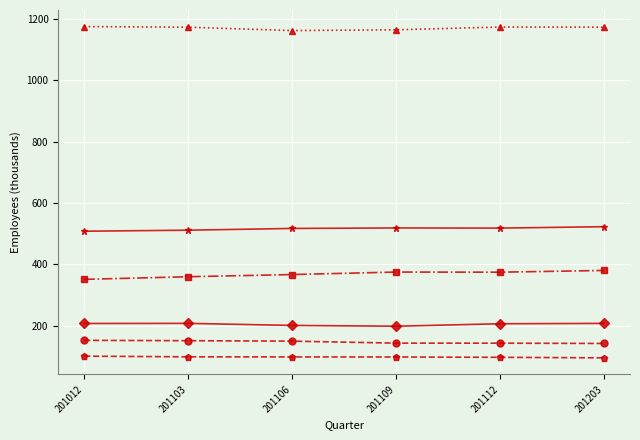

How many data points does each series have?

6